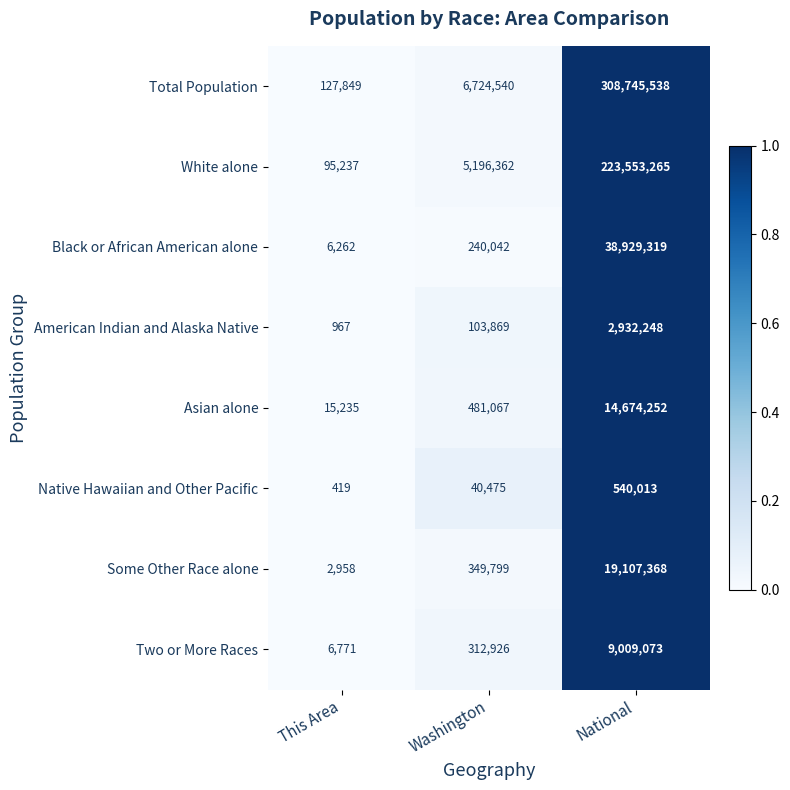

Reading left to right, list all the values displayed in this chart.

Total Population: This Area=127849	Washington=6724540	National=308745538
White alone: This Area=95237	Washington=5196362	National=223553265
Black or African American alone: This Area=6262	Washington=240042	National=38929319
American Indian and Alaska Native: This Area=967	Washington=103869	National=2932248
Asian alone: This Area=15235	Washington=481067	National=14674252
Native Hawaiian and Other Pacific: This Area=419	Washington=40475	National=540013
Some Other Race alone: This Area=2958	Washington=349799	National=19107368
Two or More Races: This Area=6771	Washington=312926	National=9009073